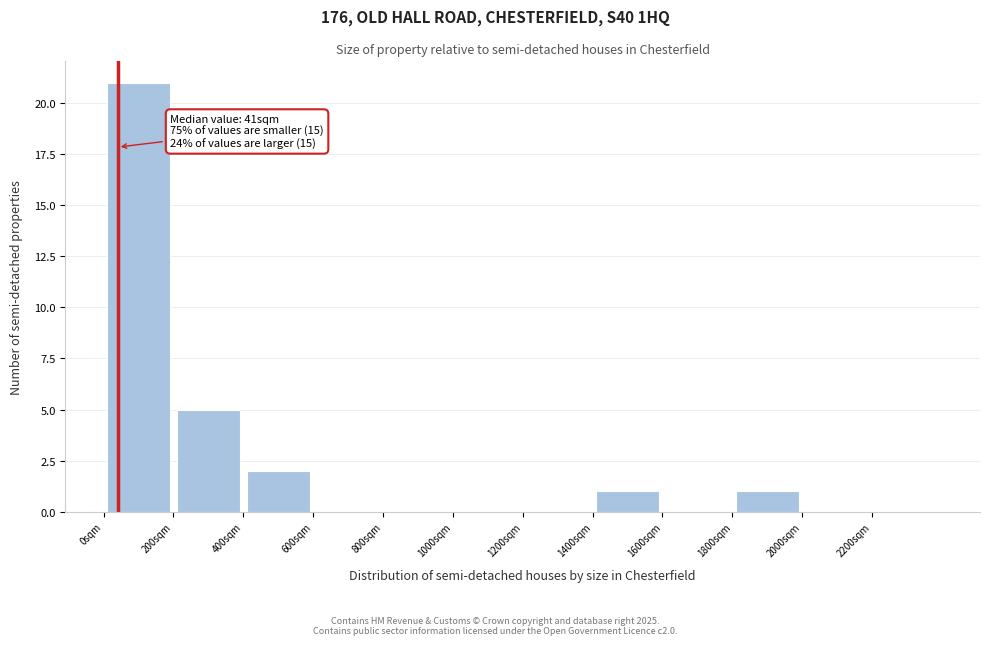

Which range on the x-axis has the tallest bar?

0 to 200